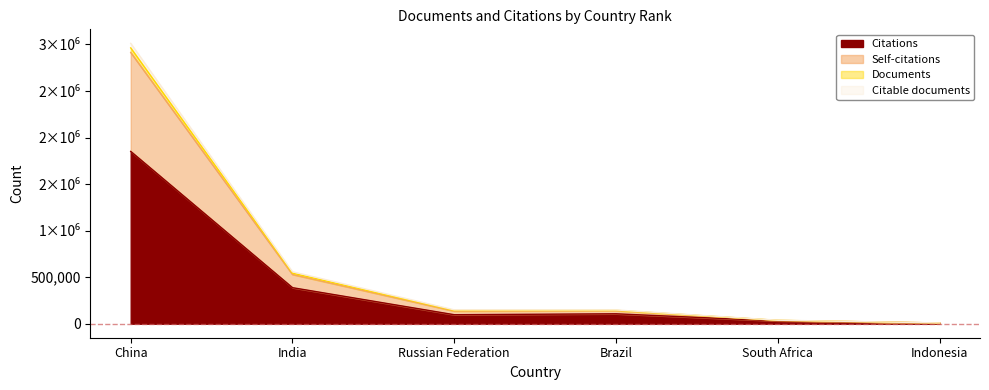

Which has a higher value, Russian Federation or China?

China